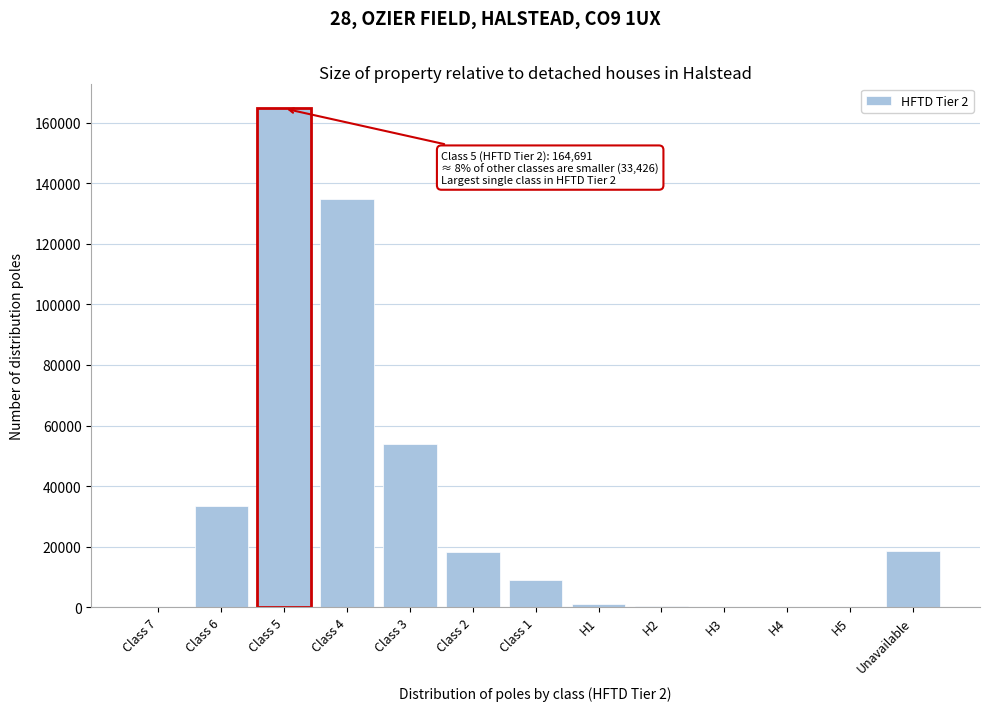

At which label is the value closest to 82345?

Class 3